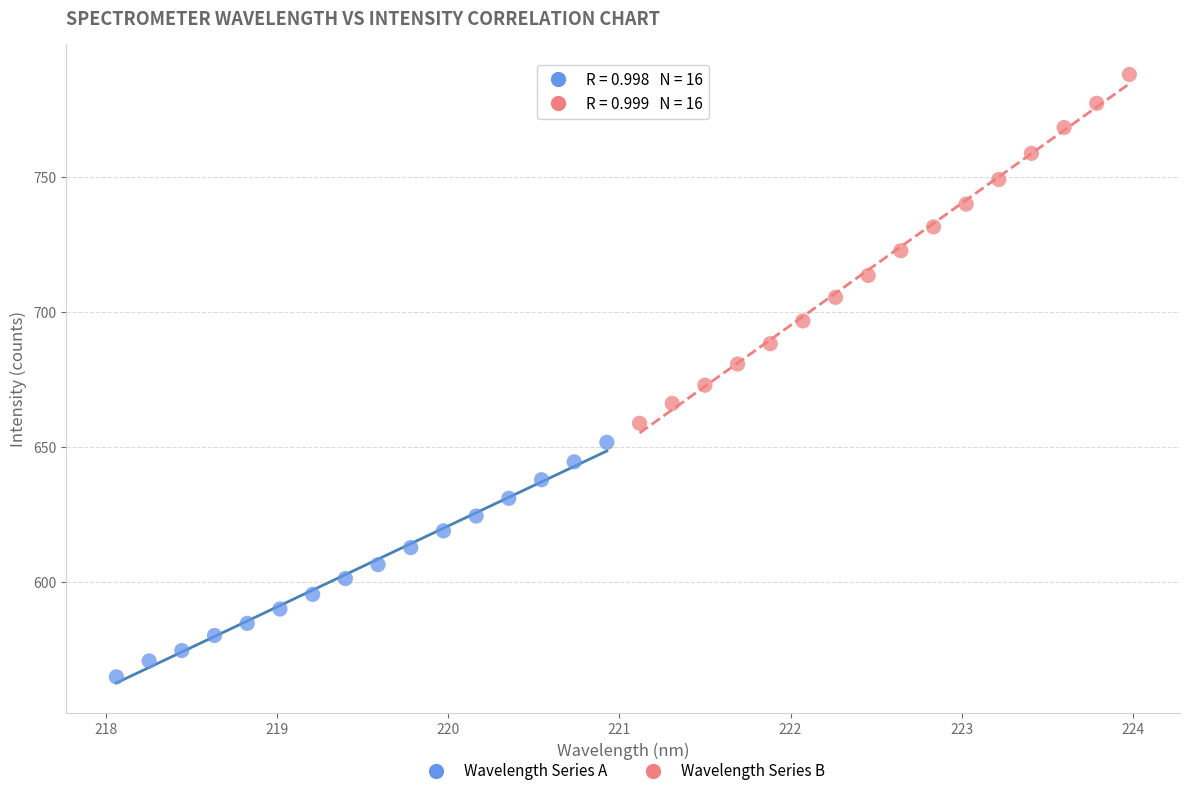

Which series contains the lowest Y value?

Wavelength Series A